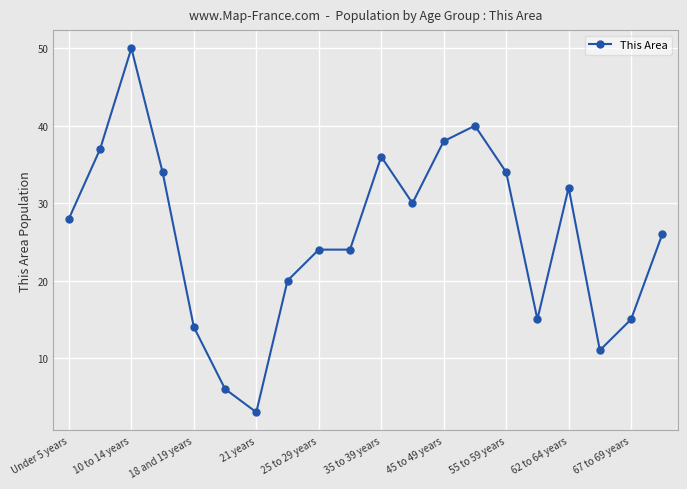

True or false: the data has more than 2 interior local peaks.

True